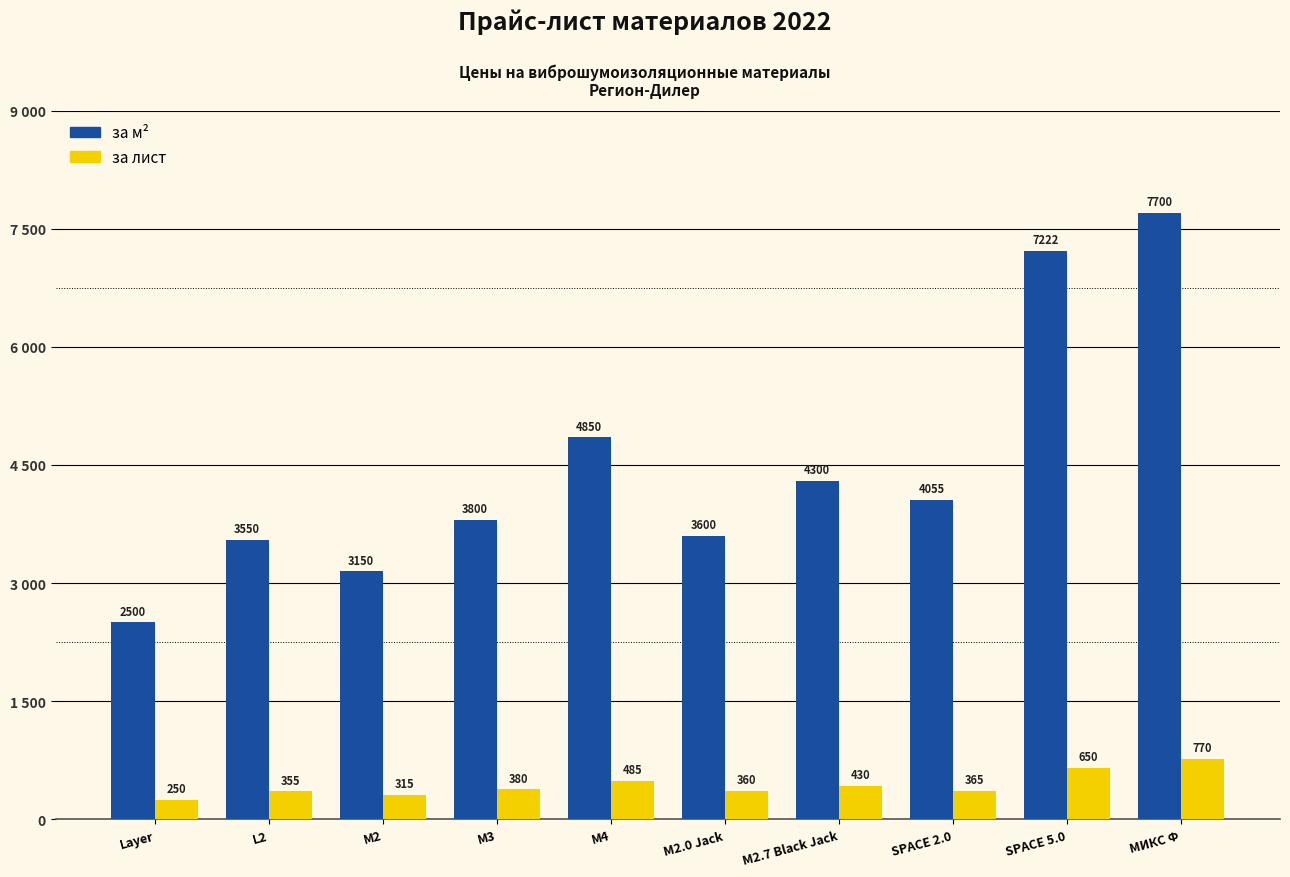

Where is за лист nearest to the value 510?

М4